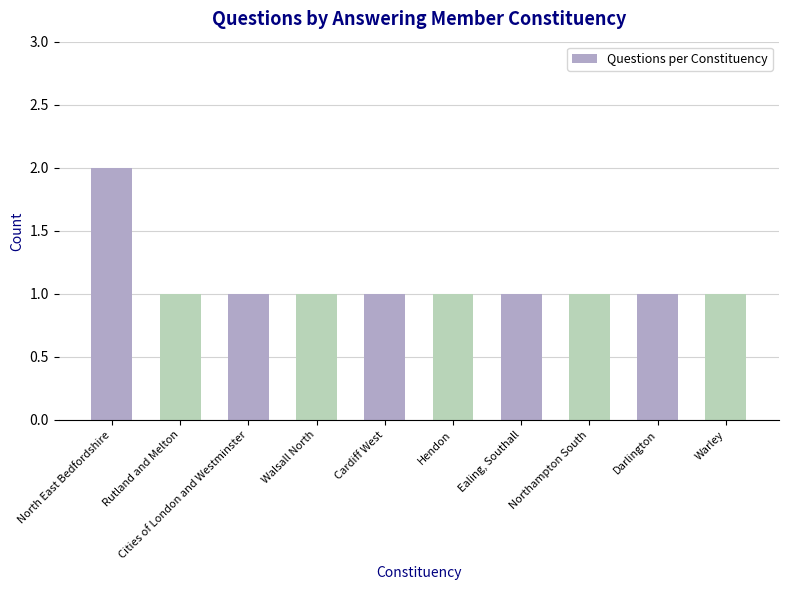

What is the sum of the values at North East Bedfordshire and Northampton South?

3